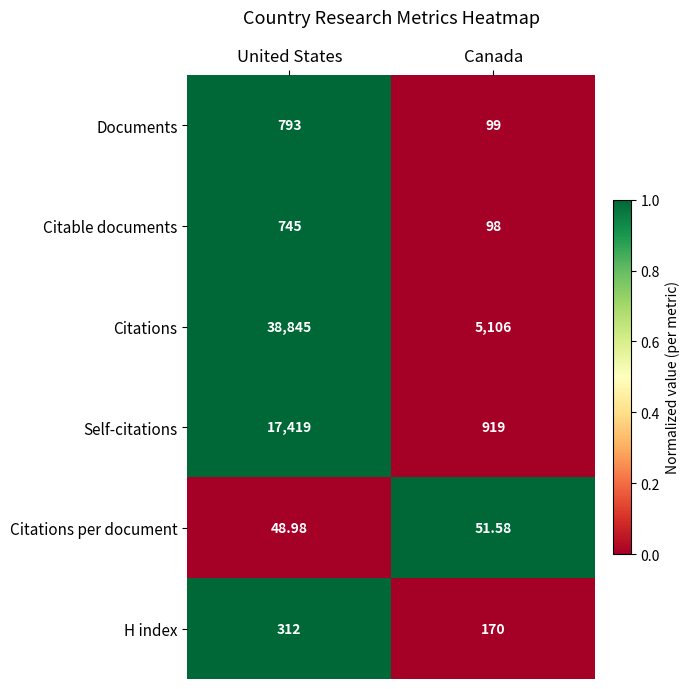

How many series are shown in this chart?

6